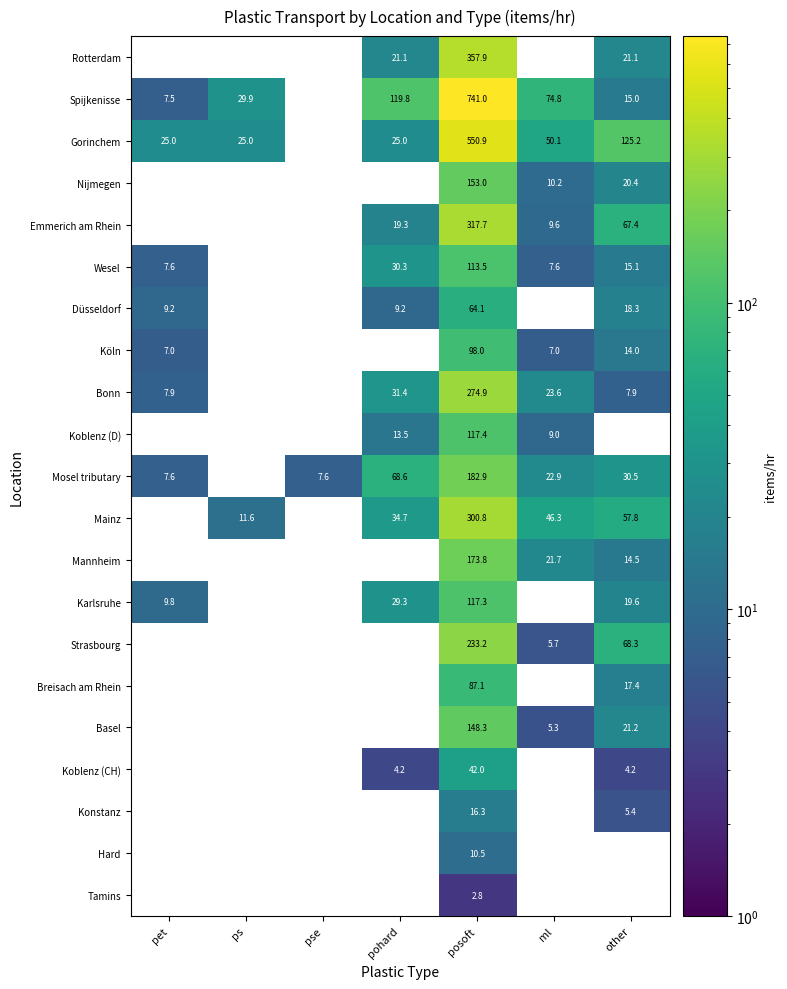

Is the value of Koblenz (CH) at pohard greater than the value of Mannheim at ml?

No